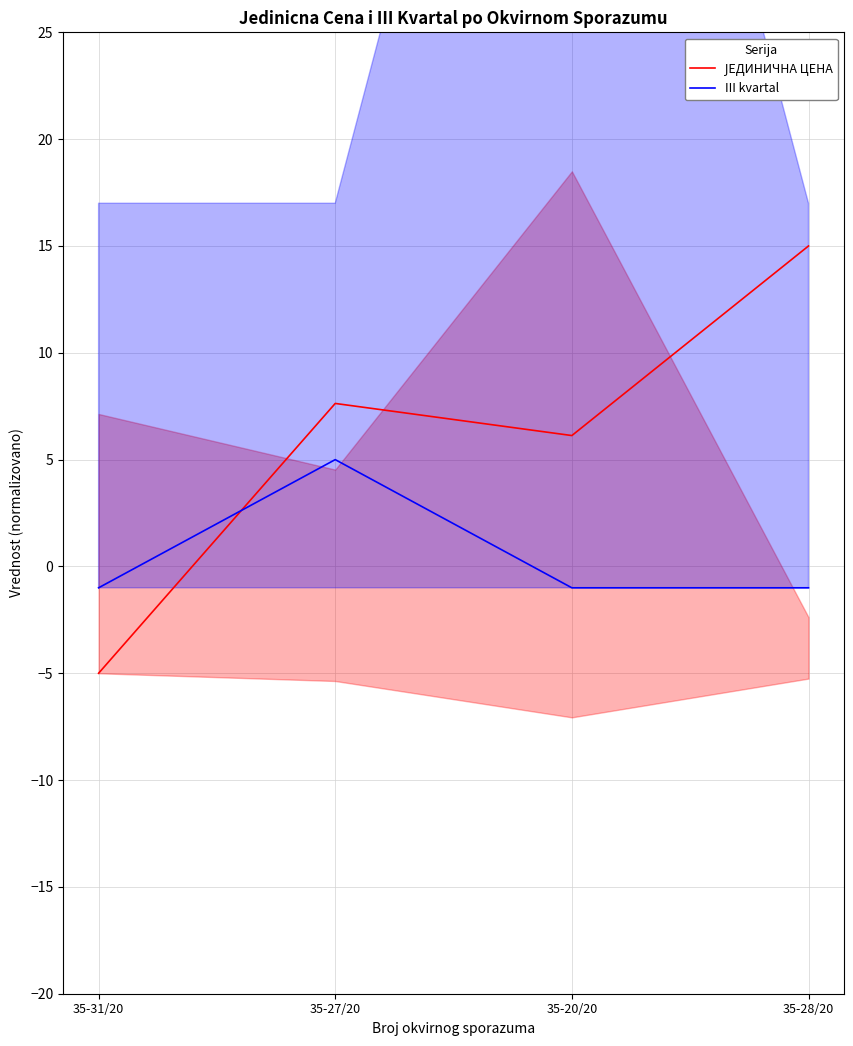

True or false: ЈЕДИНИЧНА ЦЕНА has more than 2 interior local peaks.

False